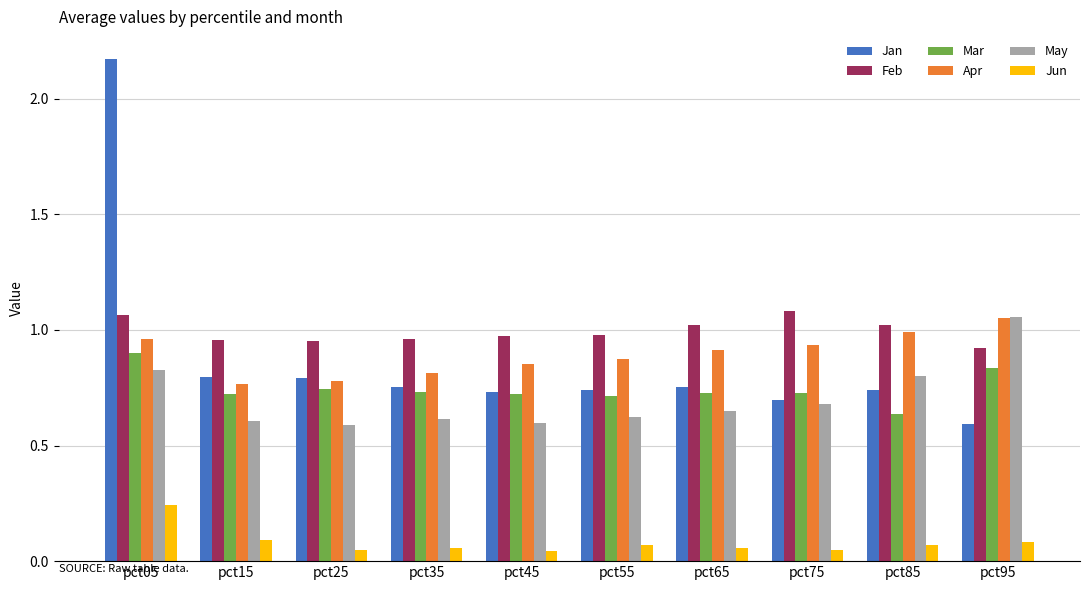

The Apr series shows 1.1 at pct15. True or false?

False